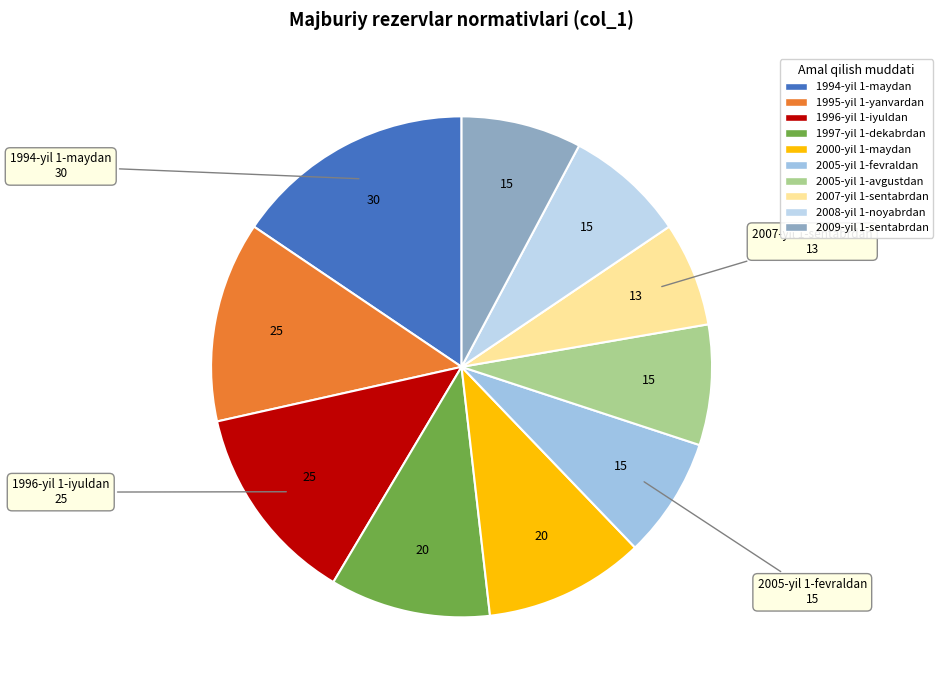

Is it true that 1995-yil 1-yanvardan is 13% of the pie?

True